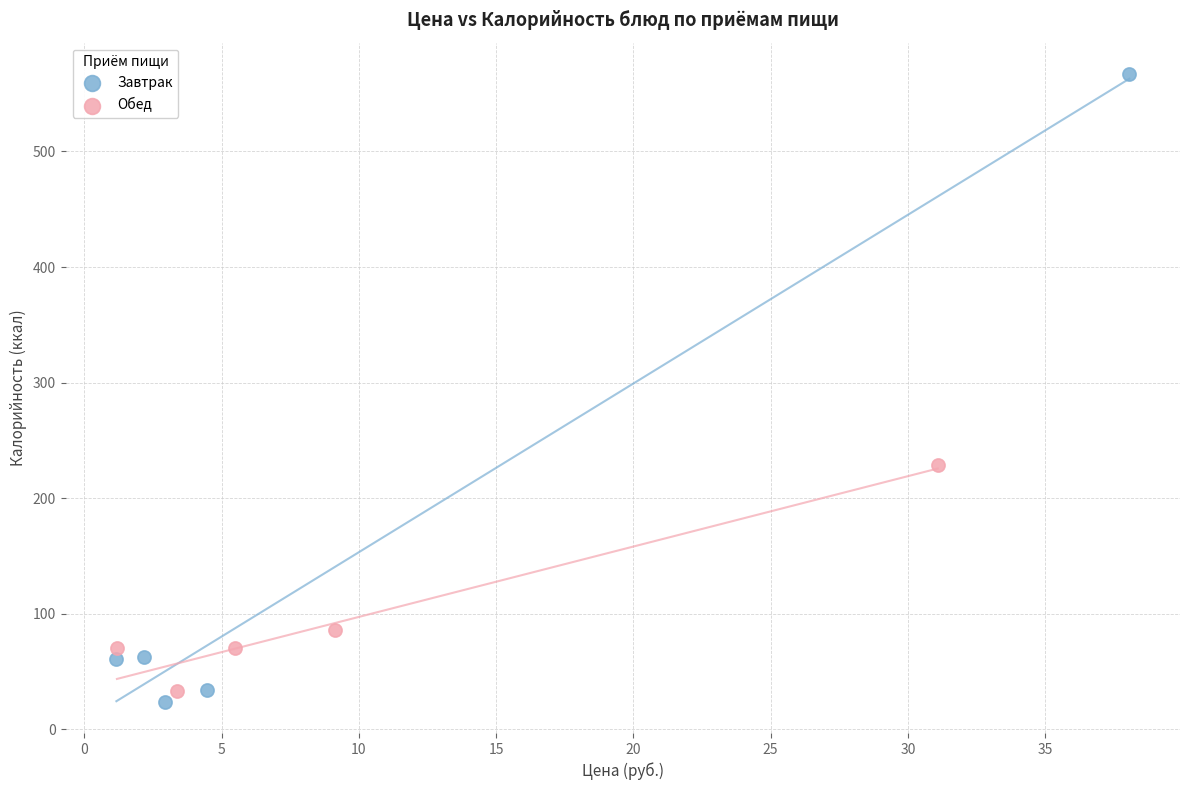

Which series has the largest Y range (max minus min)?

Завтрак